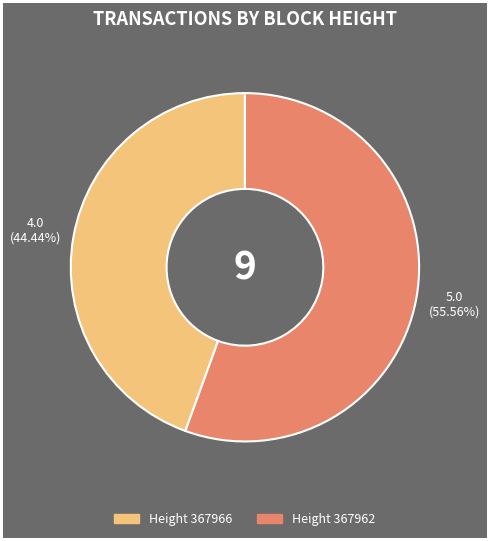

Does any single category account for the majority?

Yes